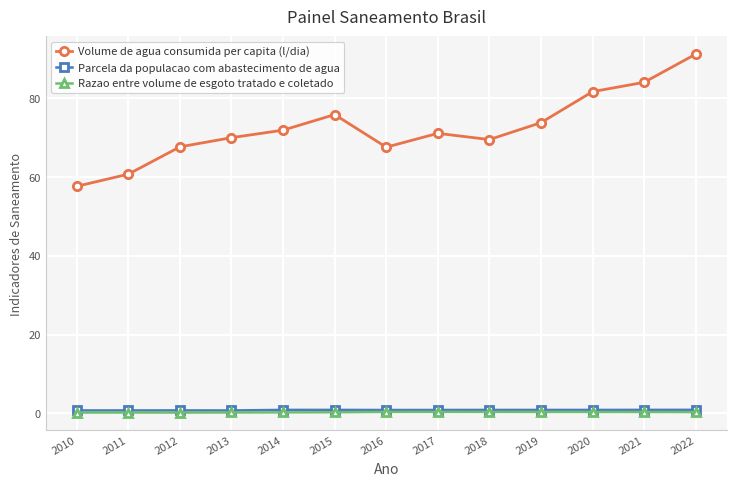

What value does the Razao entre volume de esgoto tratado e coletado series have at 2021?

0.3